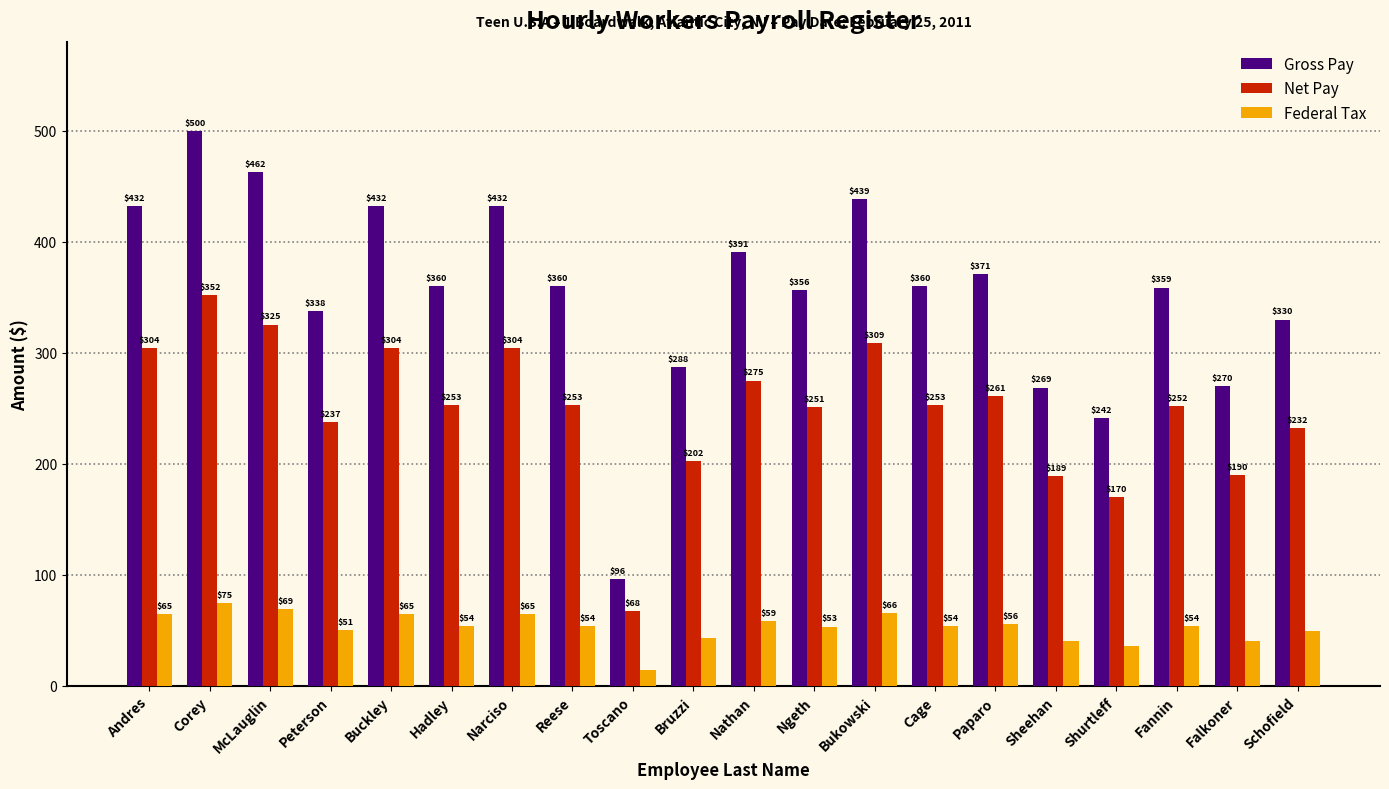

What is the label of the 12th bar from the left?

Ngeth